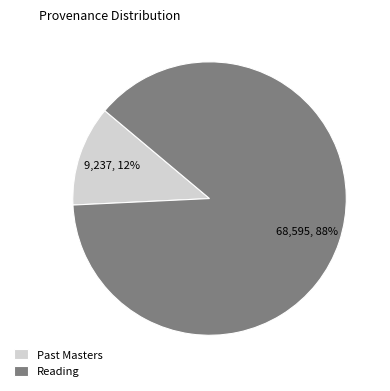

Between Reading and Past Masters, which is larger?

Reading